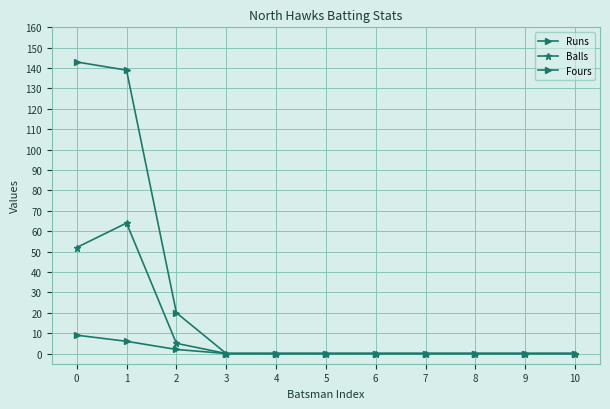

Does the chart have visible grid lines?

Yes